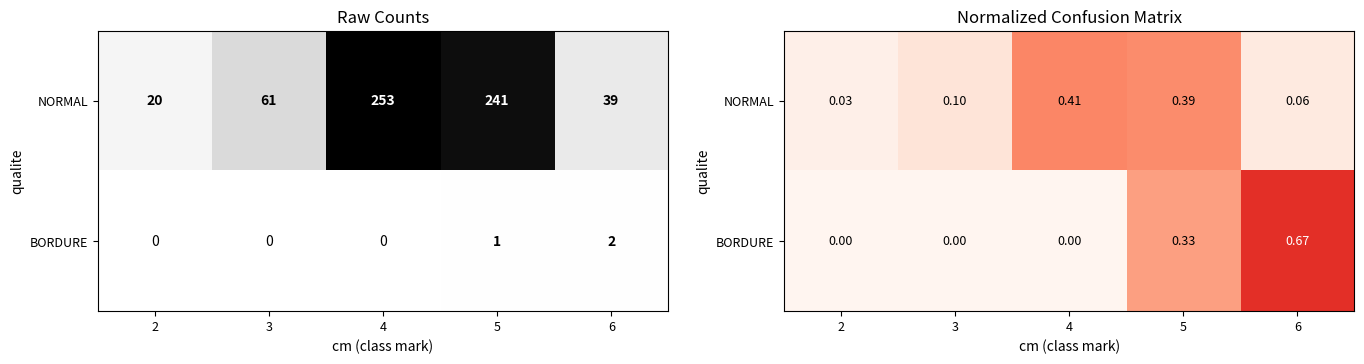

True or false: NORMAL has a value of 0.1 at 3.

True